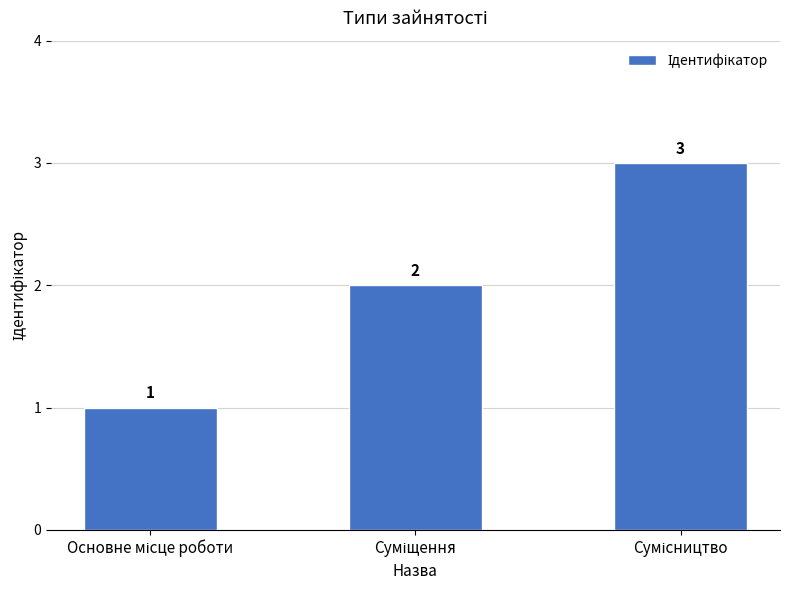

What is the sum of all values?

6